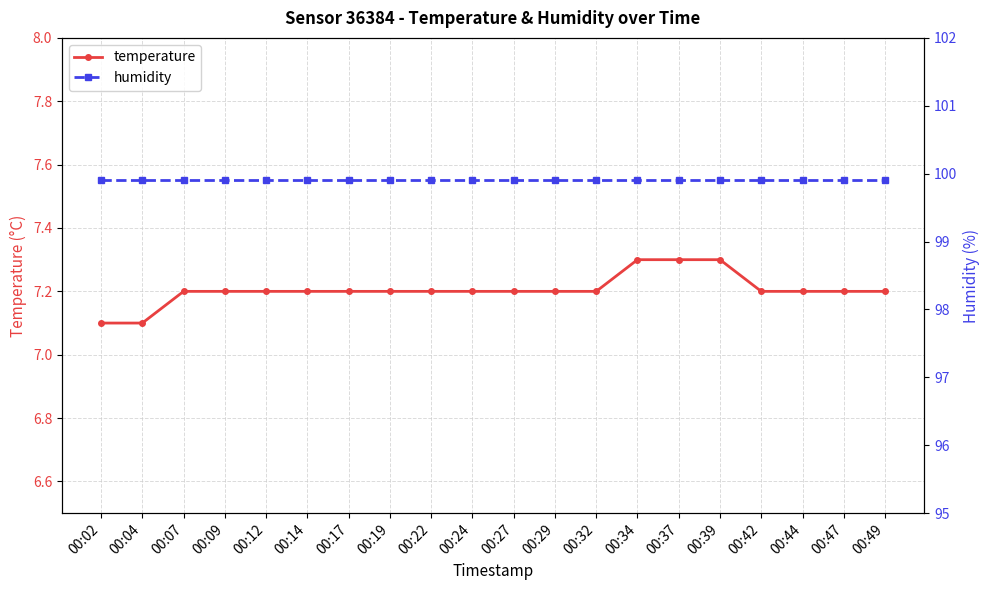

Rank the series at 00:42 from highest to lowest value.

humidity, temperature